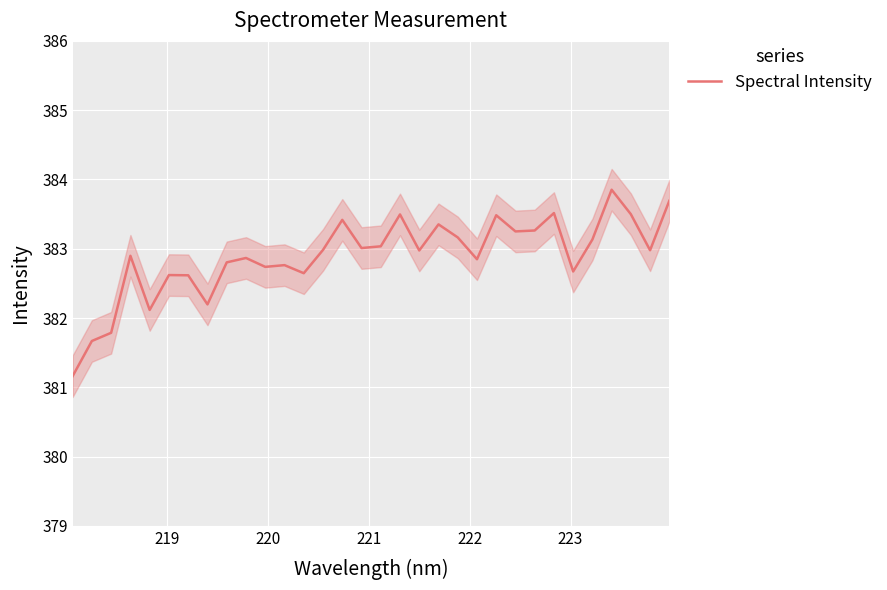

How many values exceed 382?

29